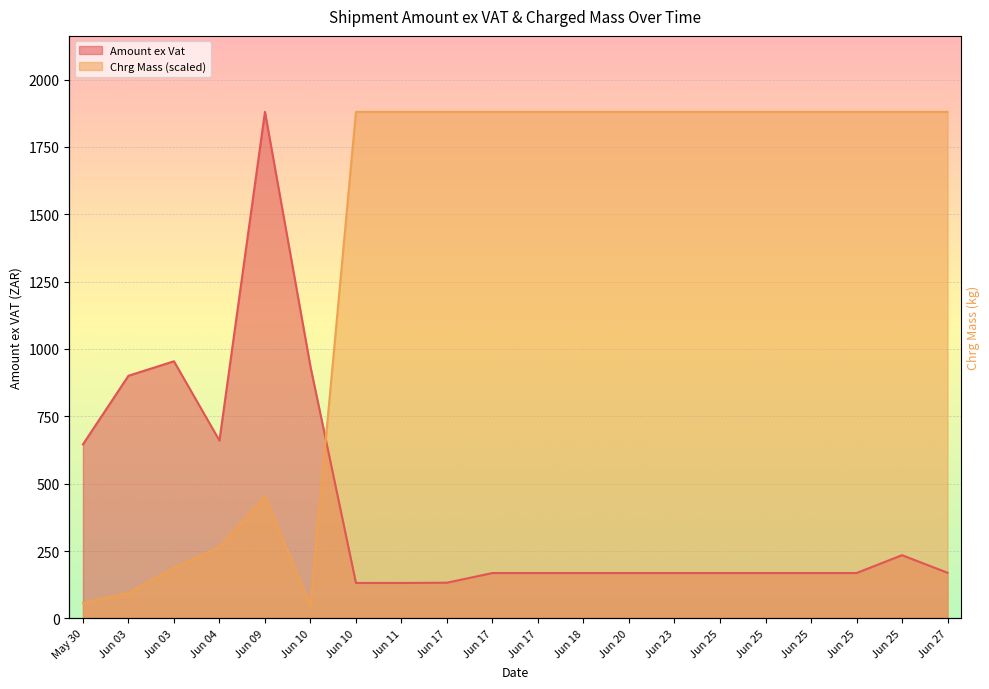

Which category has the highest value in the Chrg Mass series?

Jun 10